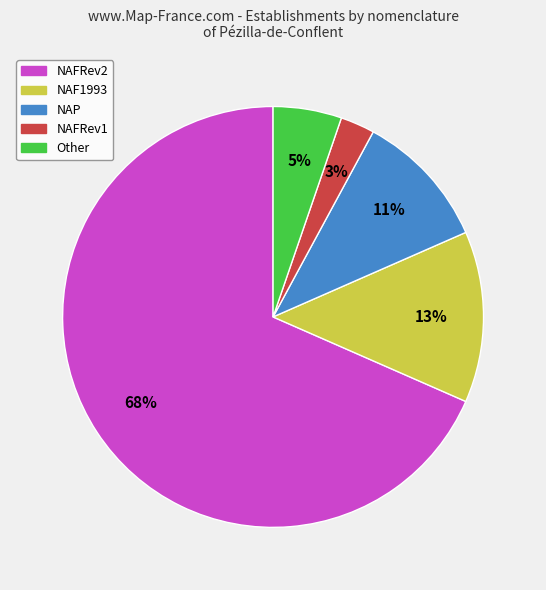

To the nearest percent, what is the average slice percentage?

20%